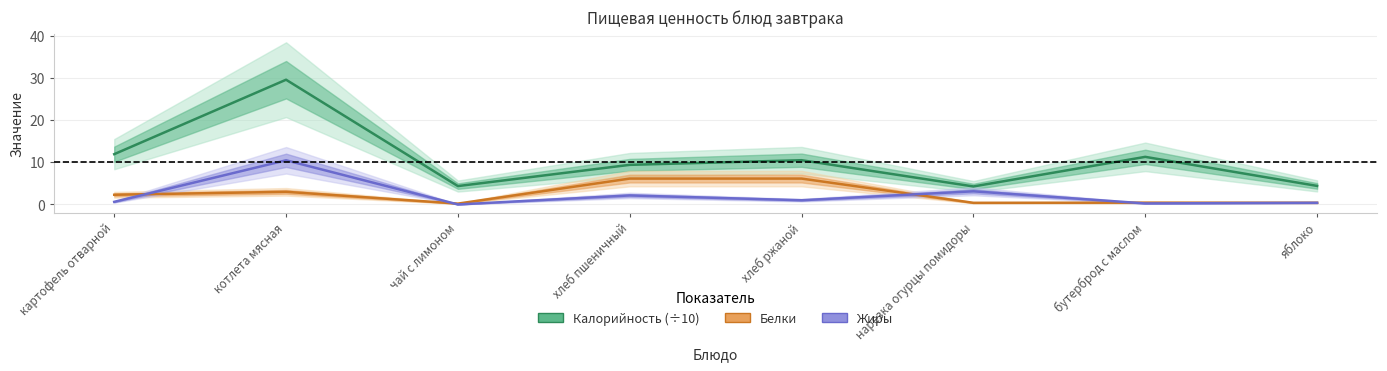

Rank the series by their maximum value, from lowest to highest.

Белки, Жиры, Калорийность (÷10)